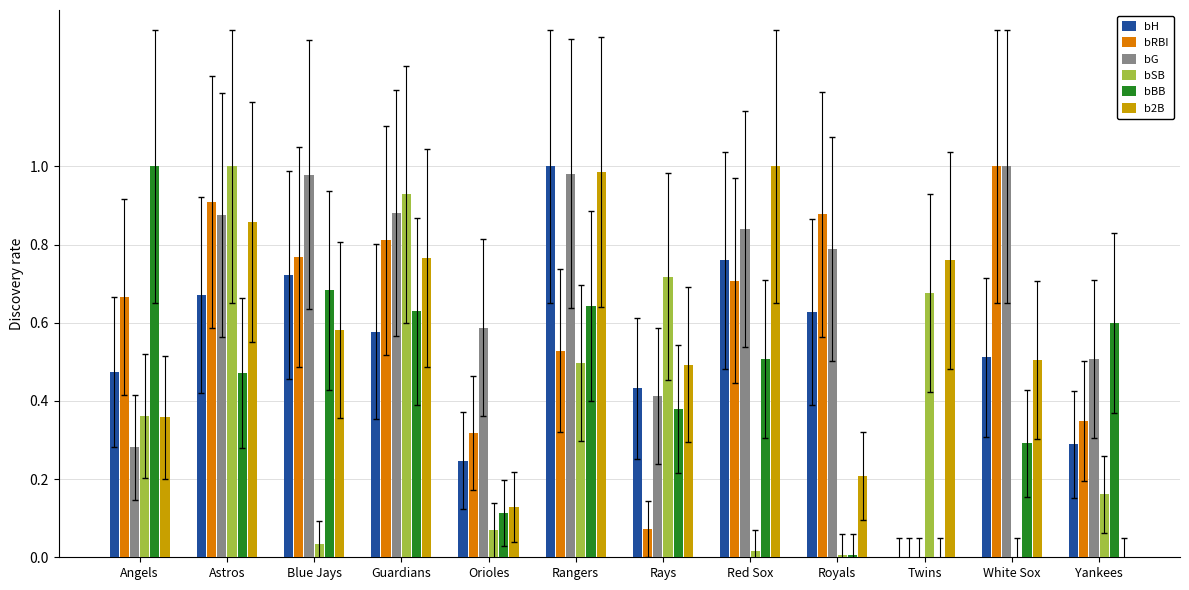

Which series has the largest total across all categories?

bG